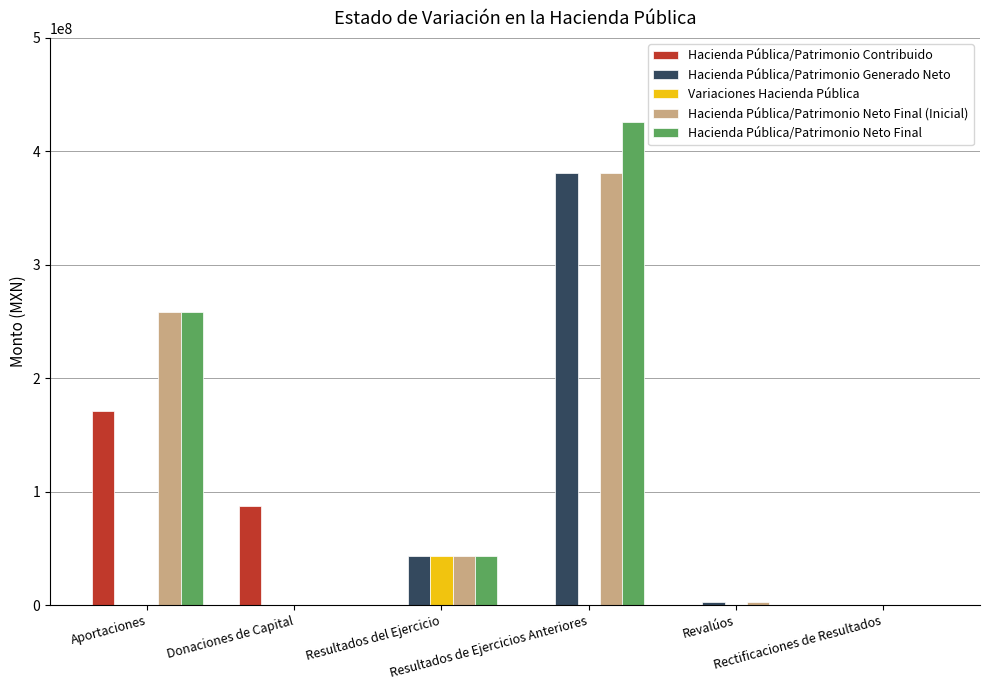

What is the sum of all Hacienda Pública/Patrimonio Neto Final values?

727676908.5